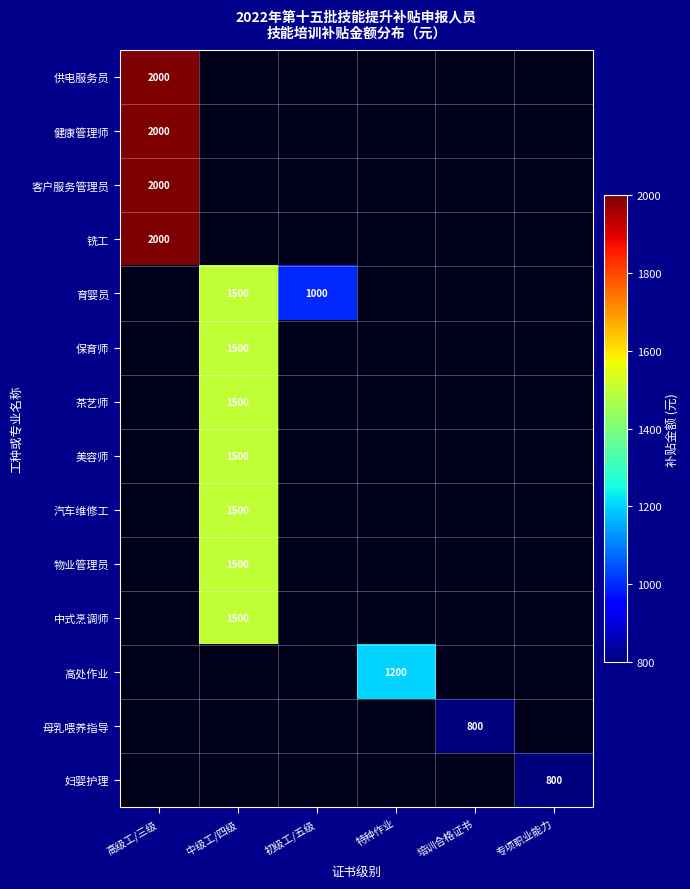

The 育婴员 series shows 953 at 中级工/四级. True or false?

False